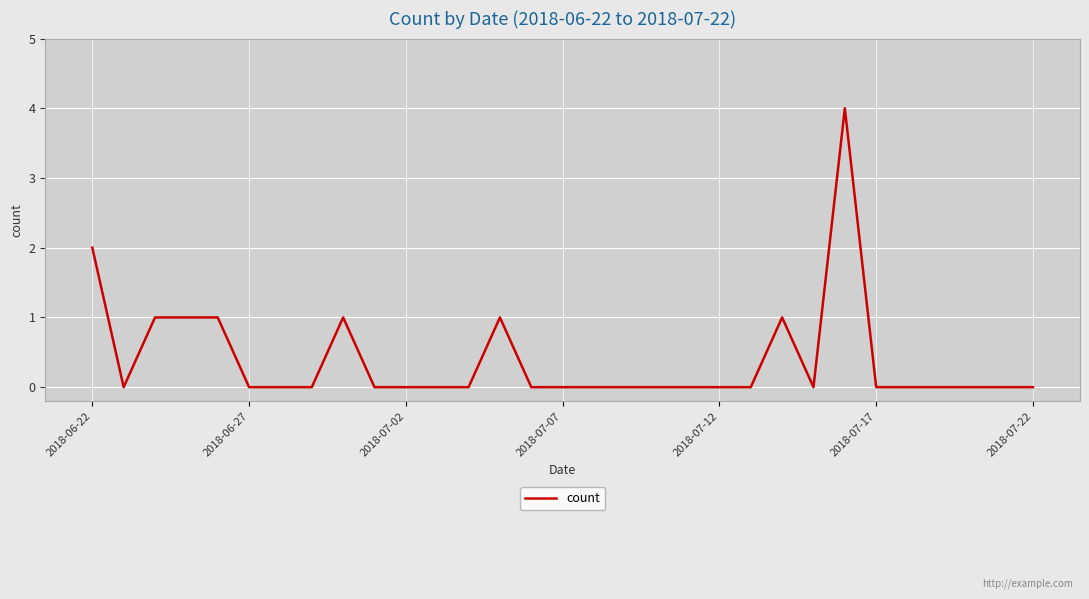

What is the difference between the maximum and minimum values?

4